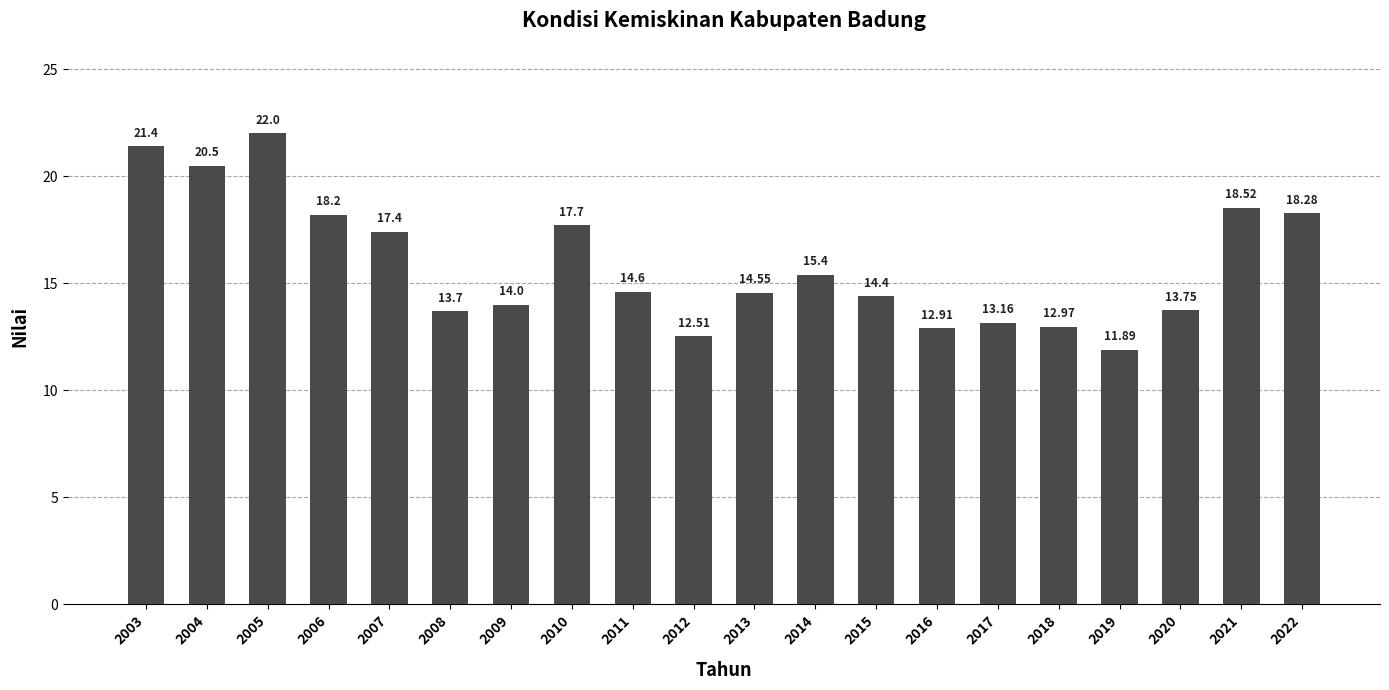

What is the smallest value displayed?

11.9